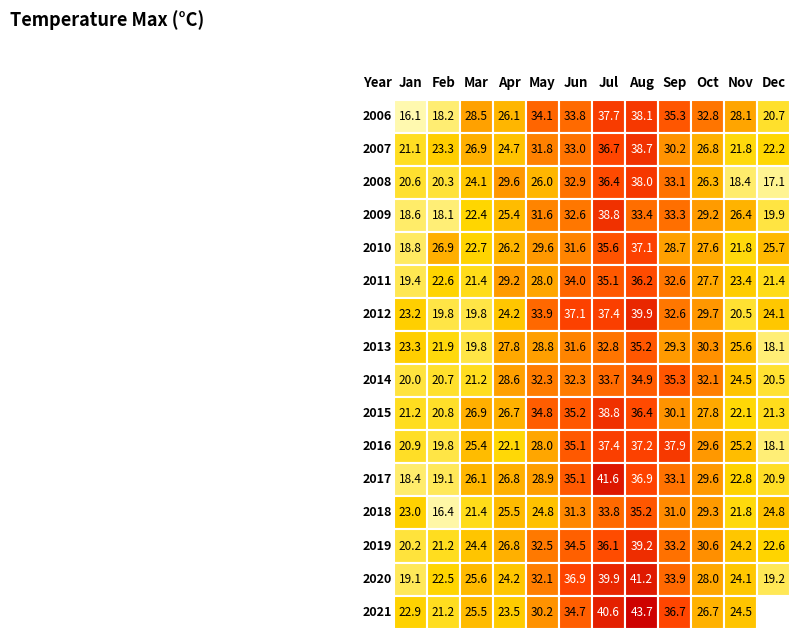

What is the approximate value of Oct at 6?

29.7